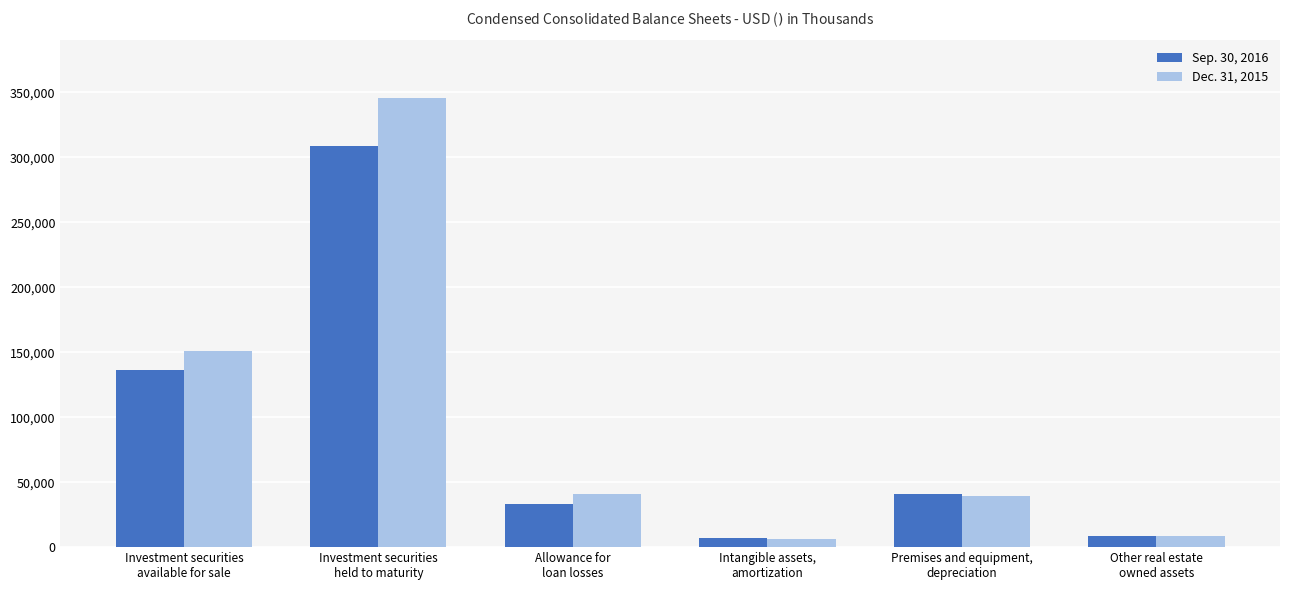

The value of Dec. 31, 2015 at Premises and equipment,
depreciation is 16779. True or false?

False